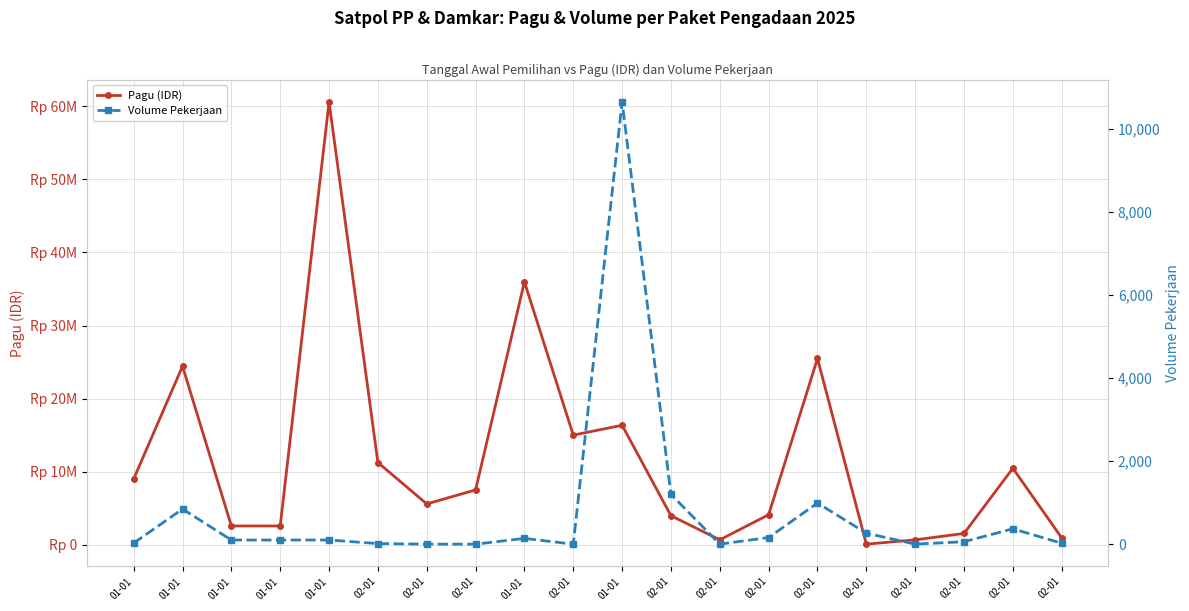

What is the minimum value for Pagu (IDR)?

79500